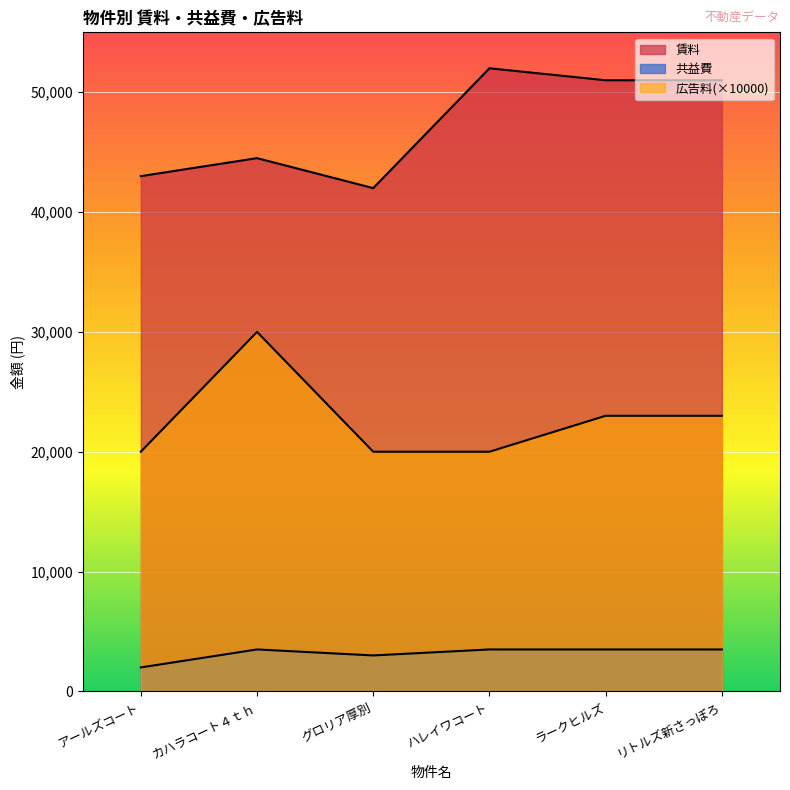

What is the label of the 4th point from the right?

グロリア厚別